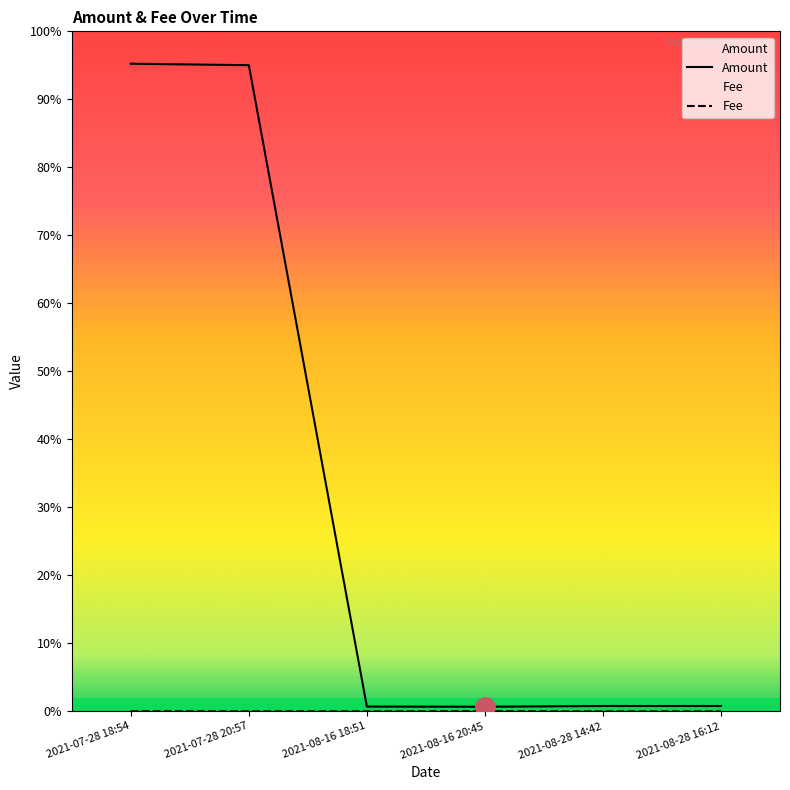

How many interior local valleys does the Fee series have?

2